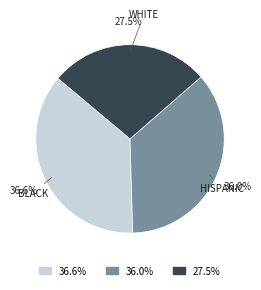

Which slice is the smallest?

27.5%